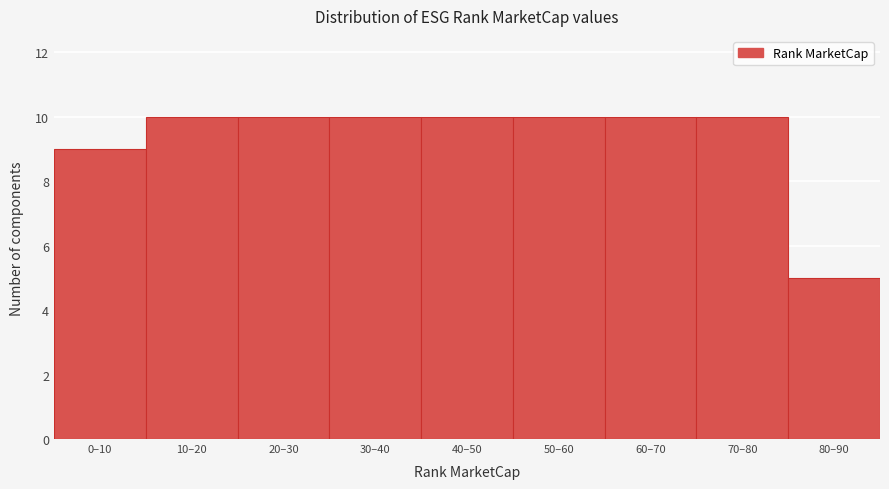

Reading right to left, list all the values displayed in this chart.

5	10	10	10	10	10	10	10	9